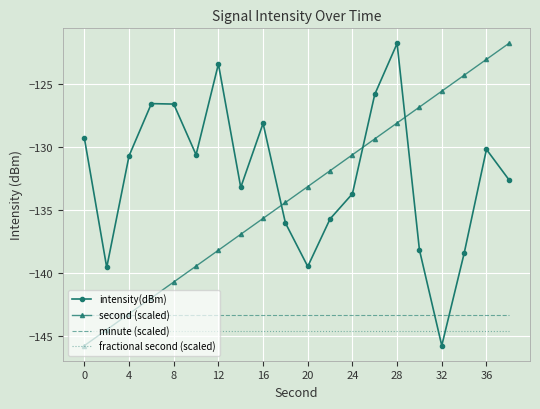

What is the greatest value displayed?

-121.8